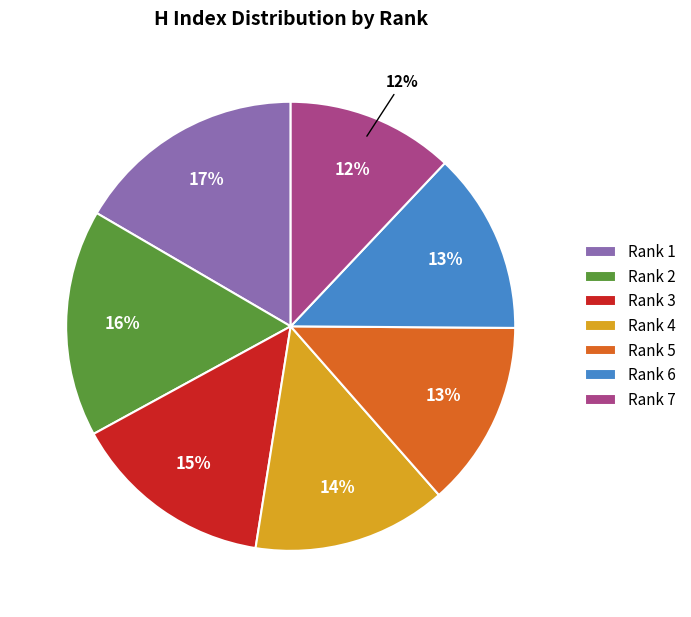

To the nearest percent, what is the difference between the Rank 1 and Rank 4 slice percentages?

3%